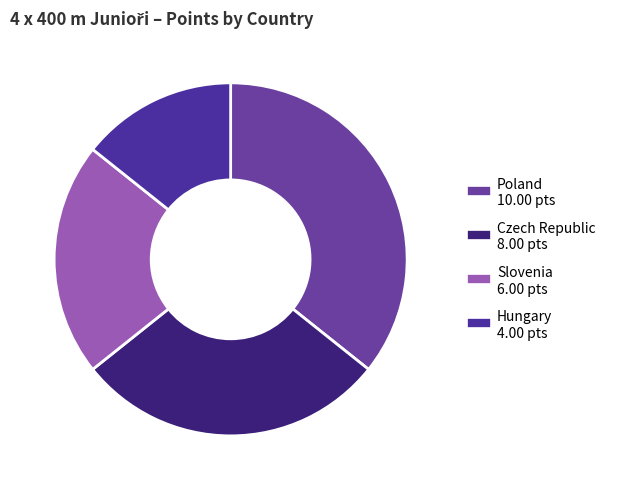

How many segments does this pie chart have?

4